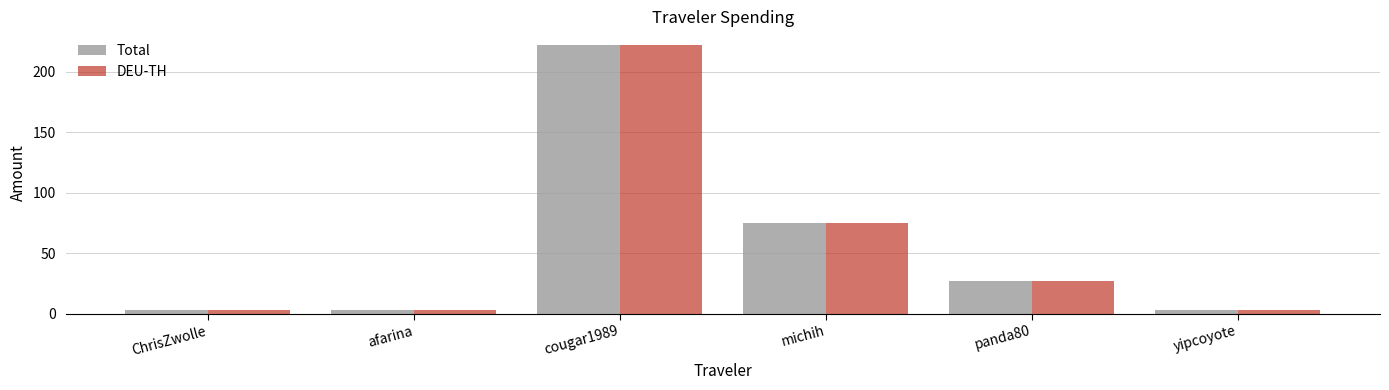

How many categories are shown in the chart?

6